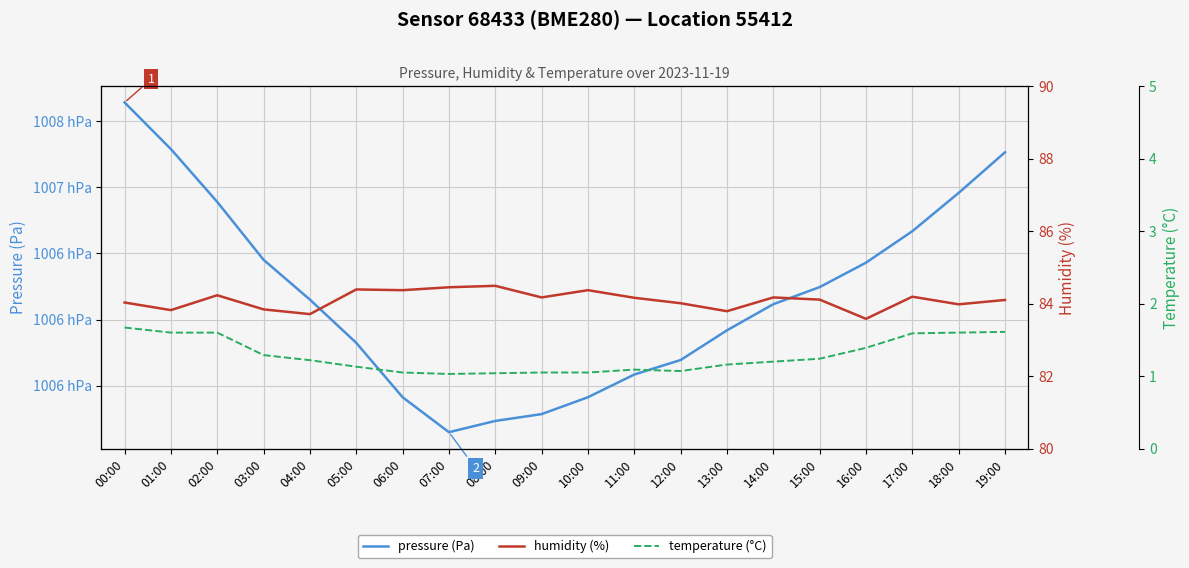

Reading right to left, transcribe all the data shown in this chart.

pressure (Pa): 19:00=100726.6	18:00=100695.8	17:00=100666.8	16:00=100643.0	15:00=100624.5	14:00=100611.6	13:00=100591.8	12:00=100569.3	11:00=100558.3	10:00=100541.2	09:00=100528.4	08:00=100523.2	07:00=100514.7	06:00=100541.2	05:00=100582.3	04:00=100615.1	03:00=100645.2	02:00=100689.0	01:00=100729.0	00:00=100764.3
humidity (%): 19:00=84.1	18:00=84.0	17:00=84.2	16:00=83.6	15:00=84.1	14:00=84.2	13:00=83.8	12:00=84.0	11:00=84.2	10:00=84.4	09:00=84.2	08:00=84.5	07:00=84.5	06:00=84.4	05:00=84.4	04:00=83.7	03:00=83.8	02:00=84.2	01:00=83.8	00:00=84.0
temperature (°C): 19:00=1.6	18:00=1.6	17:00=1.6	16:00=1.4	15:00=1.2	14:00=1.2	13:00=1.2	12:00=1.1	11:00=1.1	10:00=1.1	09:00=1.1	08:00=1.0	07:00=1.0	06:00=1.1	05:00=1.1	04:00=1.2	03:00=1.3	02:00=1.6	01:00=1.6	00:00=1.7